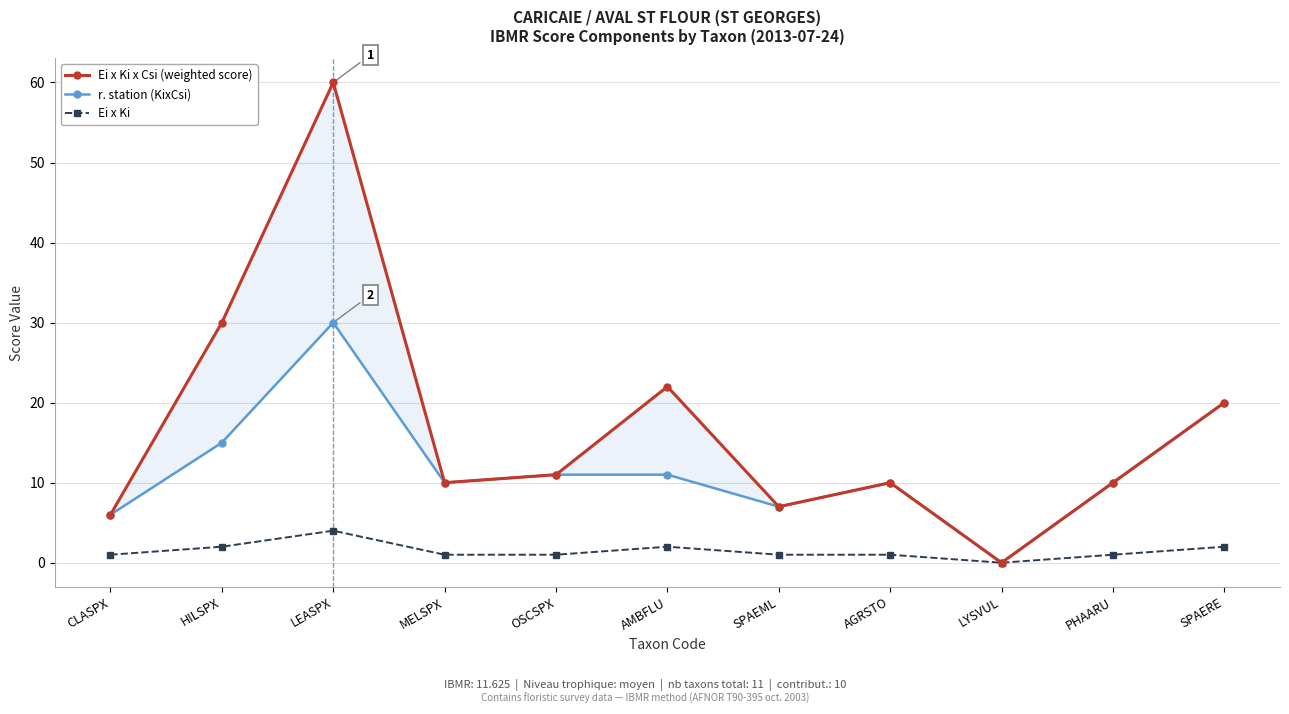

At which category does the chart reach its minimum across all series?

LYSVUL